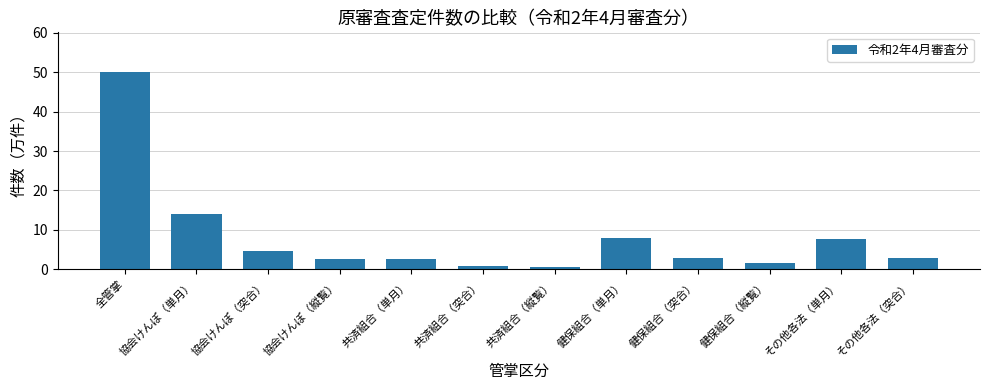

What is the ratio of the value at その他各法（単月） to the value at 健保組合（単月）?

1.0